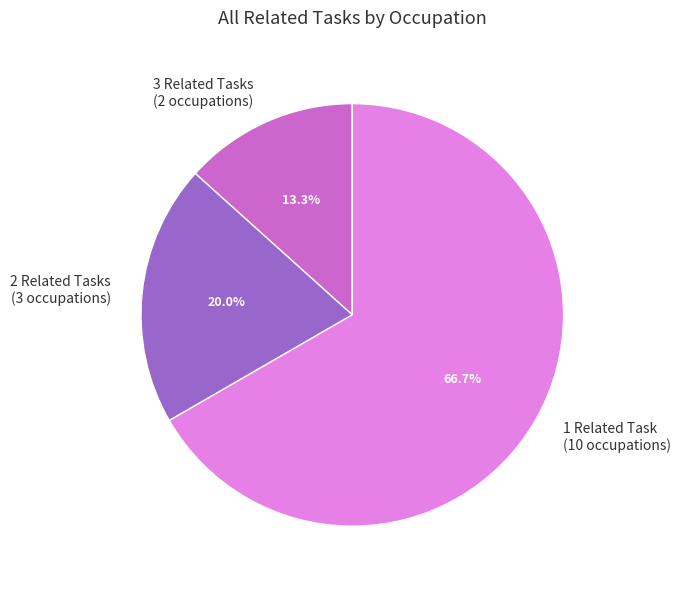

Which category has the biggest portion of the pie?

1 Related Task (10 occupations)